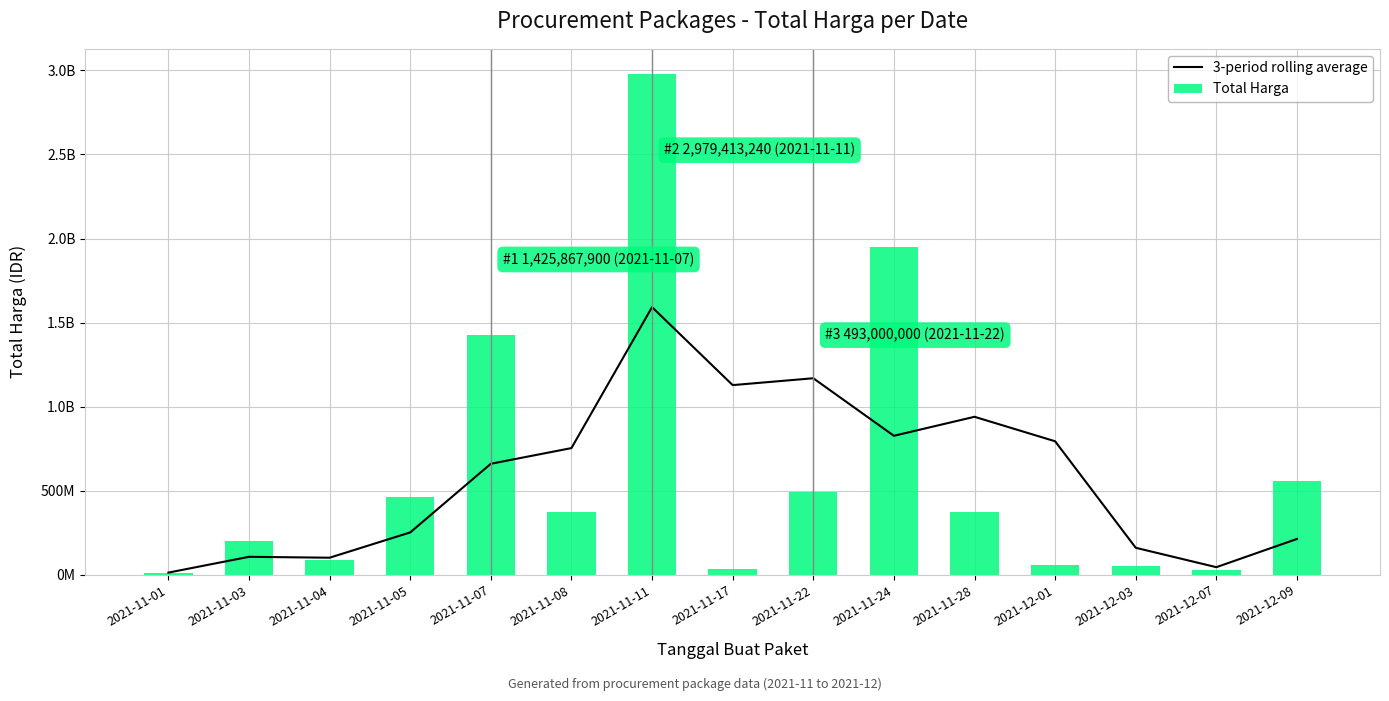

List the labels in order of 3-period rolling average value, smallest first.

2021-11-01, 2021-12-07, 2021-11-04, 2021-11-03, 2021-12-03, 2021-12-09, 2021-11-05, 2021-11-07, 2021-11-08, 2021-12-01, 2021-11-24, 2021-11-28, 2021-11-17, 2021-11-22, 2021-11-11